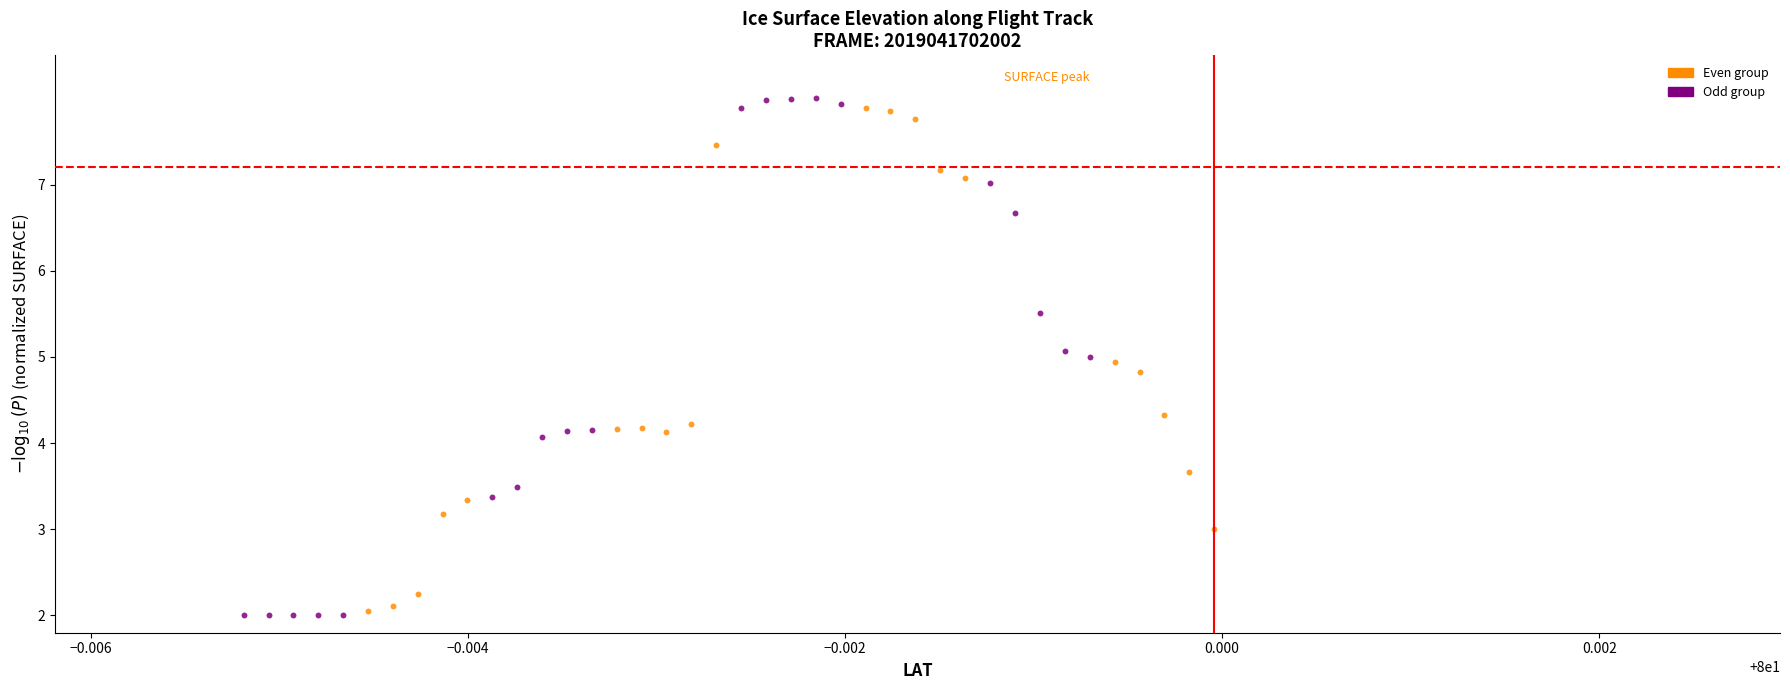

Which series has the largest Y range (max minus min)?

Odd group